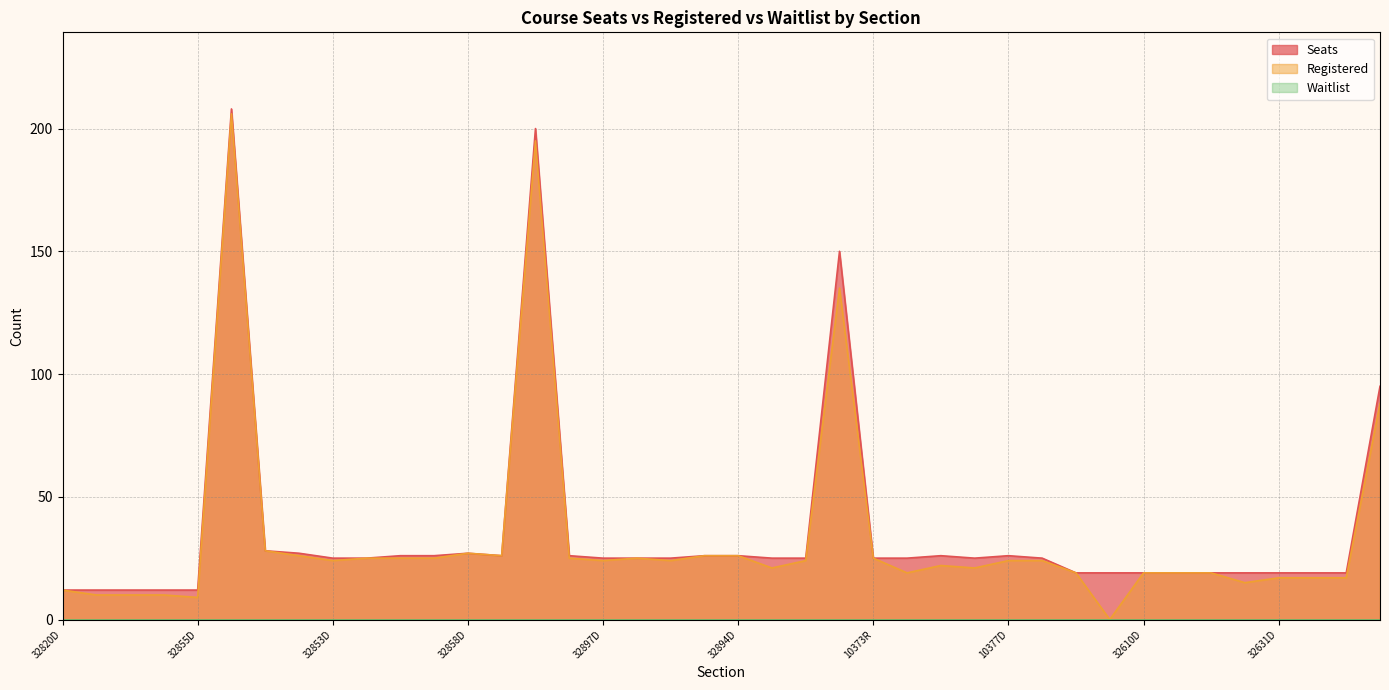

Is the value of Seats at 10375R greater than the value of Registered at 10372D?

No